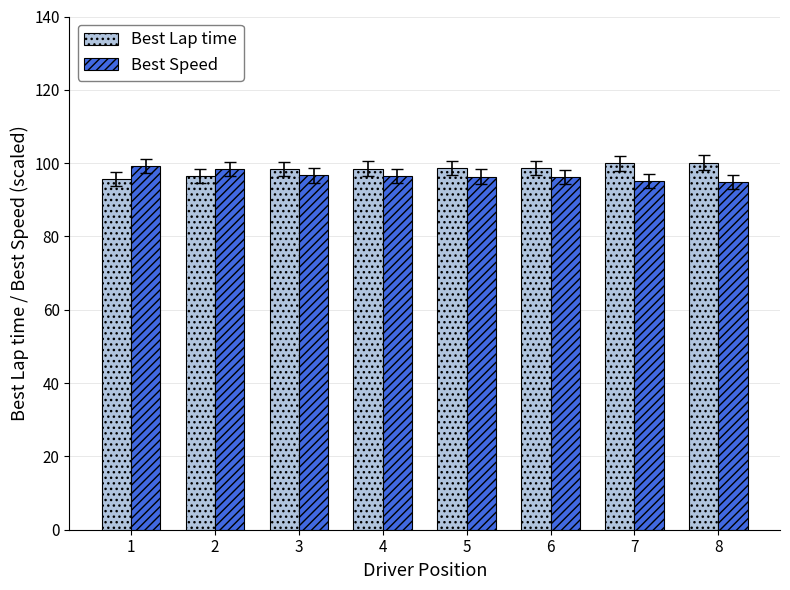

List the series in order of their overall mean, highest first.

Best Lap time, Best Speed